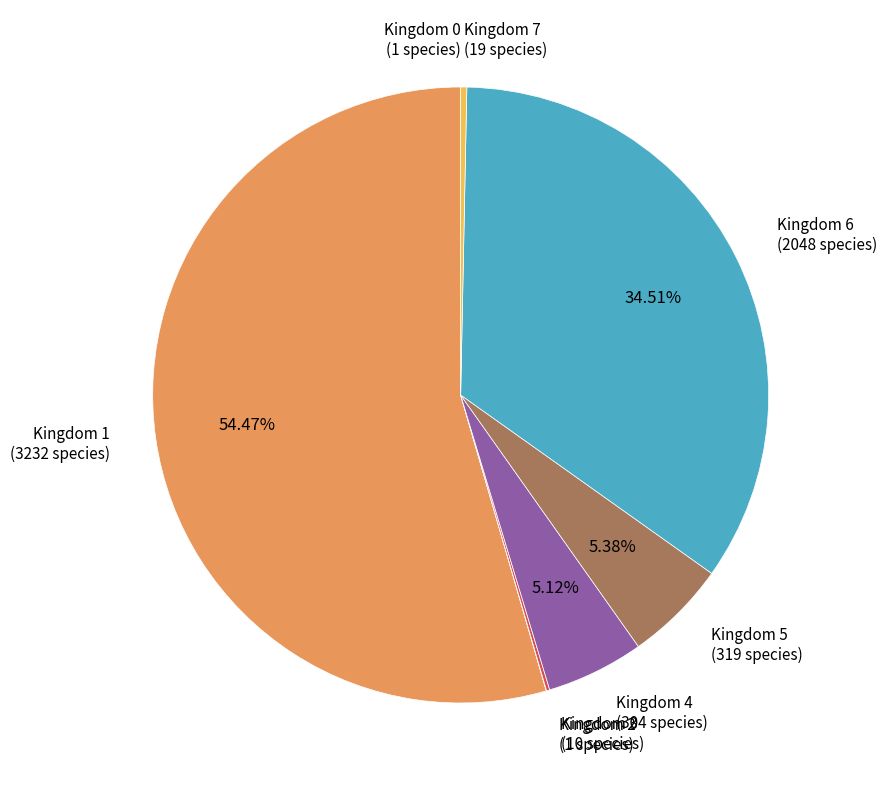

Is Kingdom 1 (3232 species) the majority of the pie?

Yes